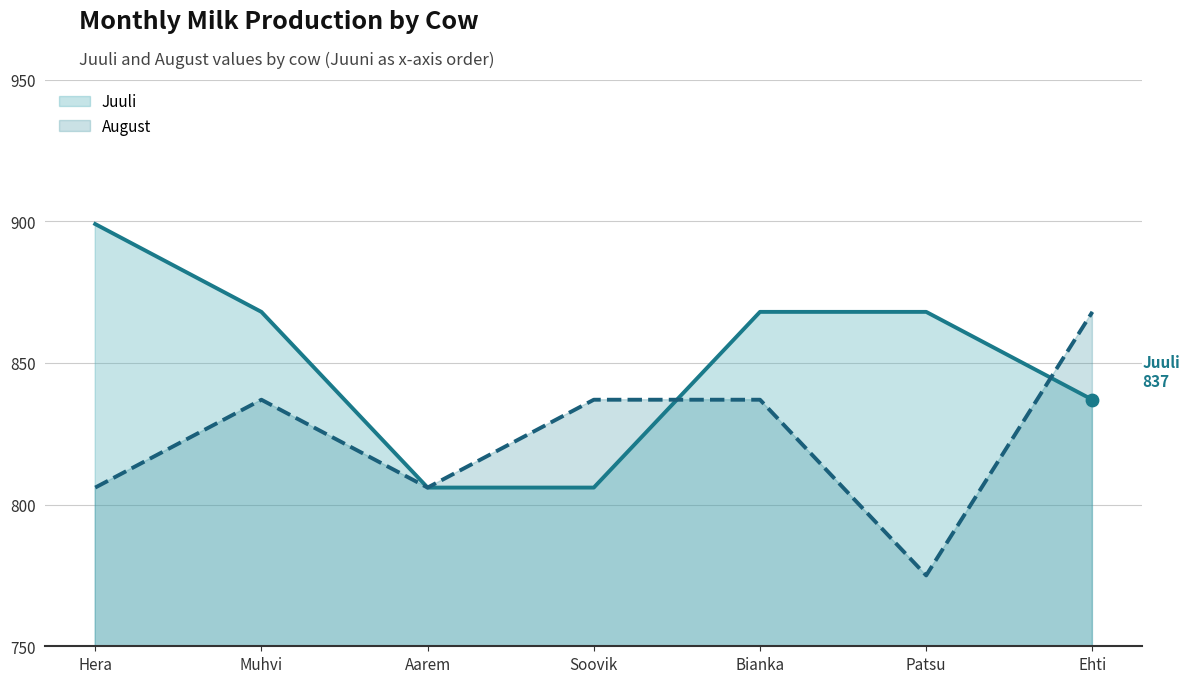

At how many categories does at least one series exceed 825?

6